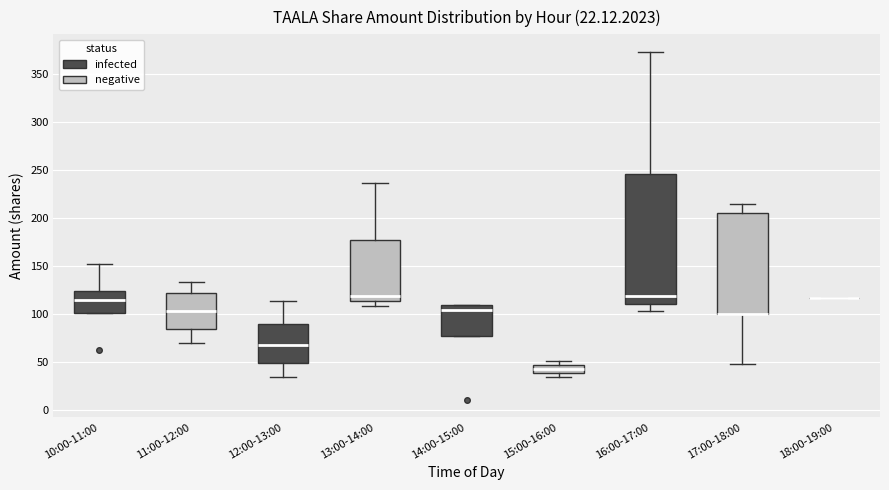

Where does the lower whisker of the box for 17:00-18:00 end on the y-axis? The values are not printed on the chart, so give them approximately, as read against the axis.

50